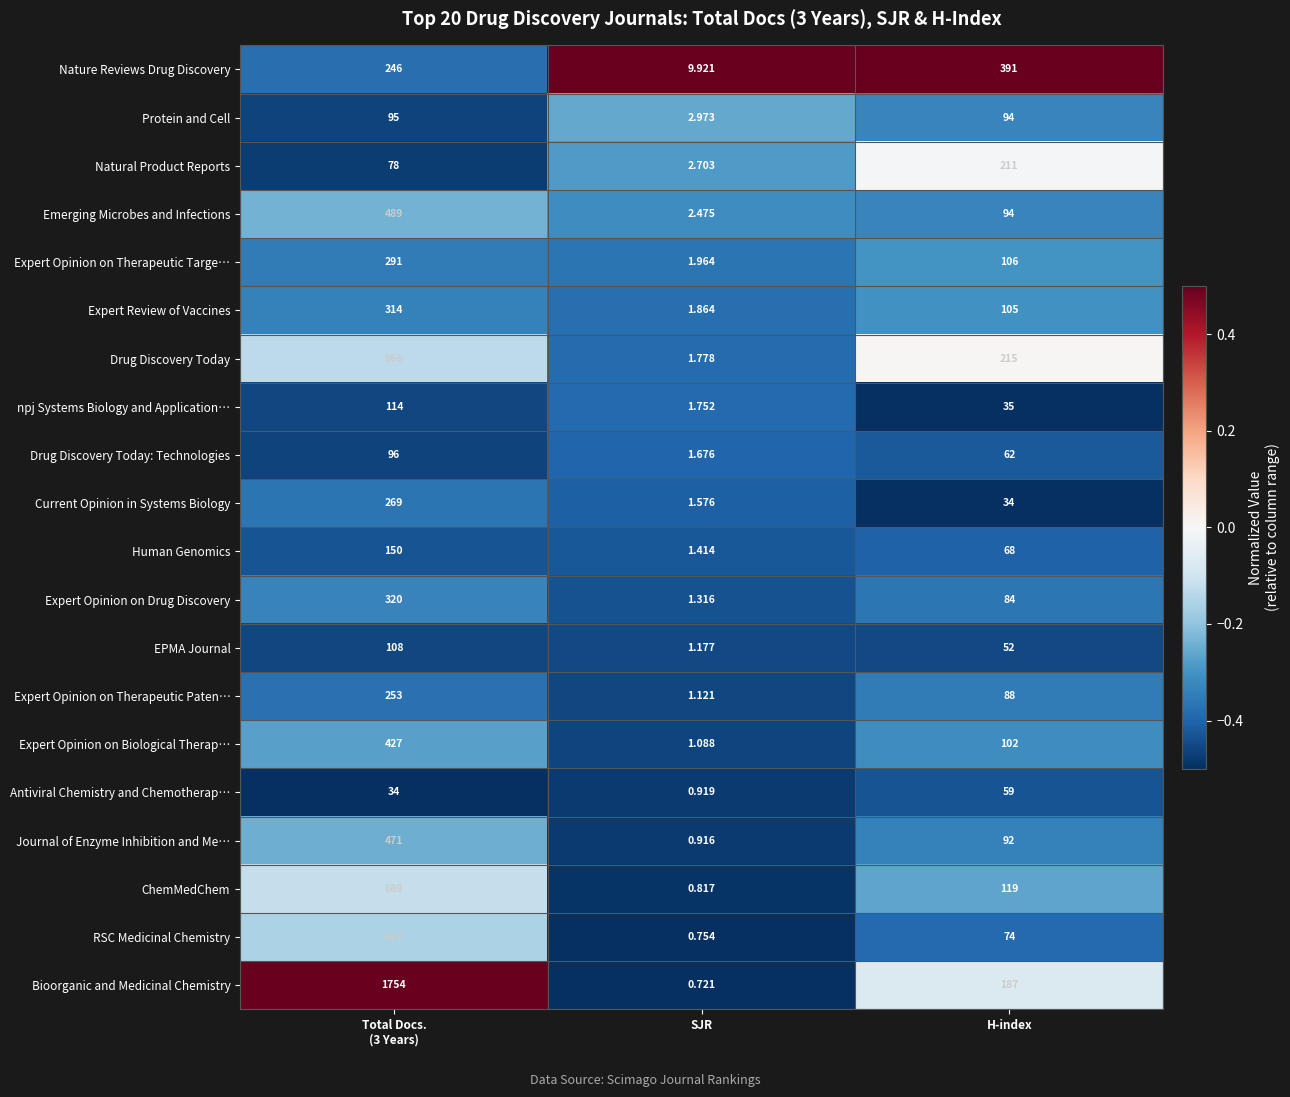

What is the total value across all series at Total Docs.
(3 Years)?

7486.0